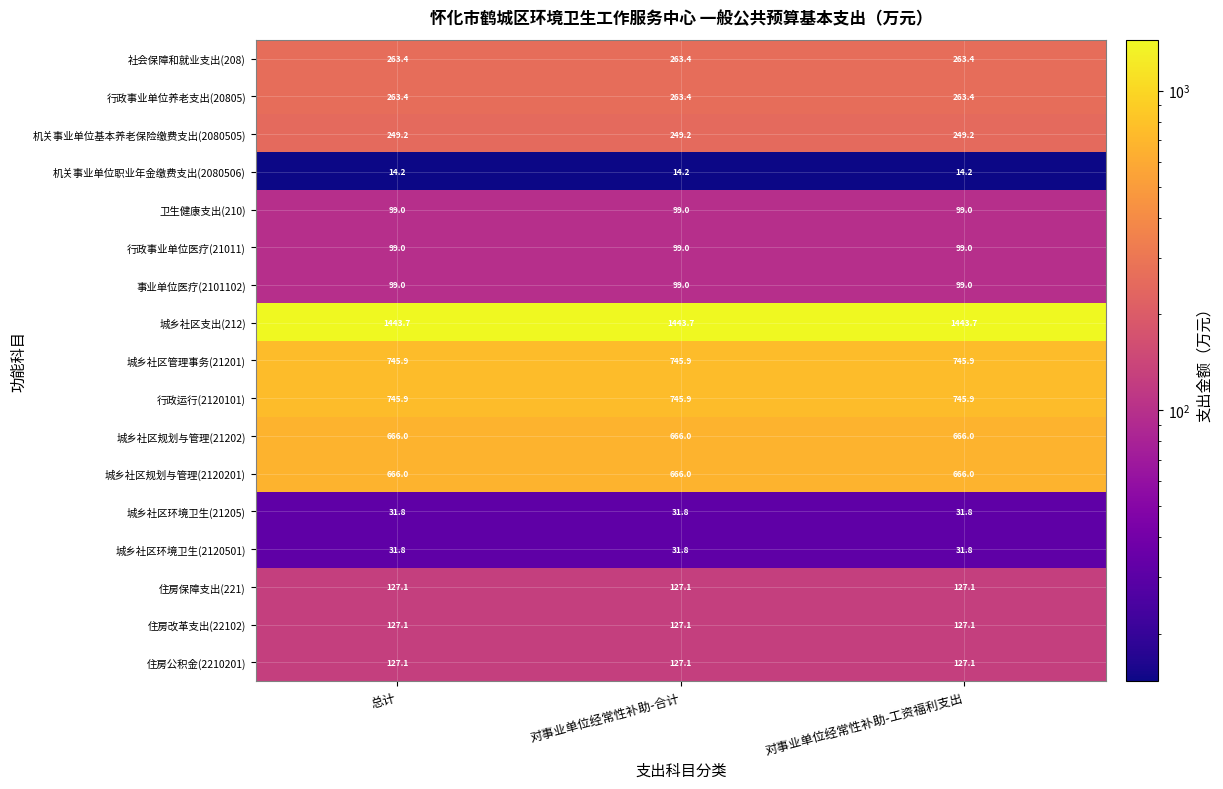

Is it true that 城乡社区环境卫生(21205) equals 31.8 at 对事业单位经常性补助-合计?

True